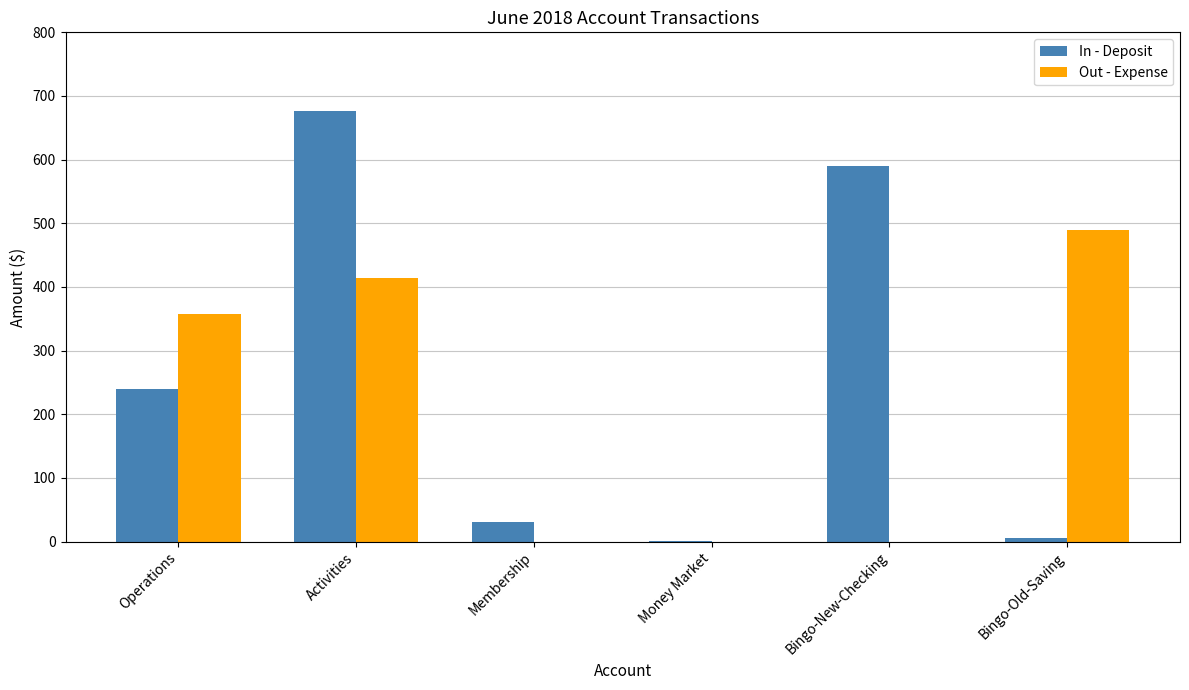

Are the bars grouped side by side (vs. stacked)?

Yes